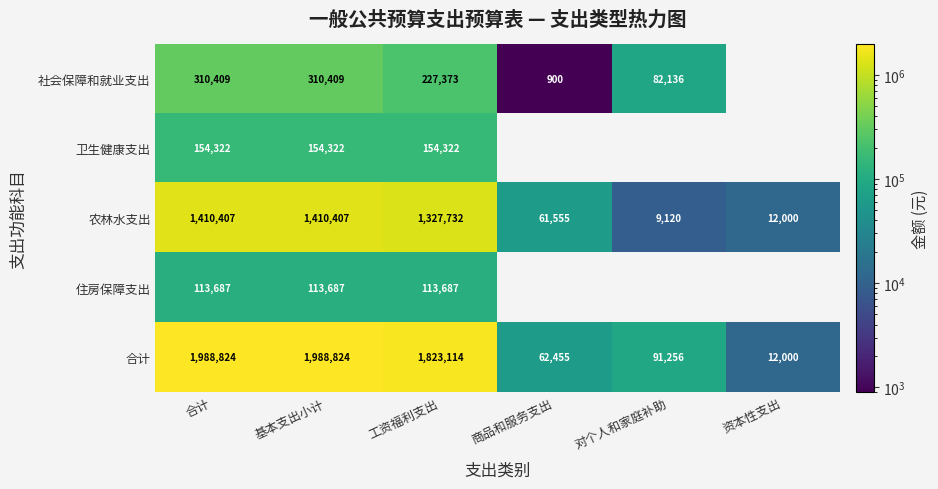

What is the spread (max minus min) of values at 基本支出小计?

1875137.0